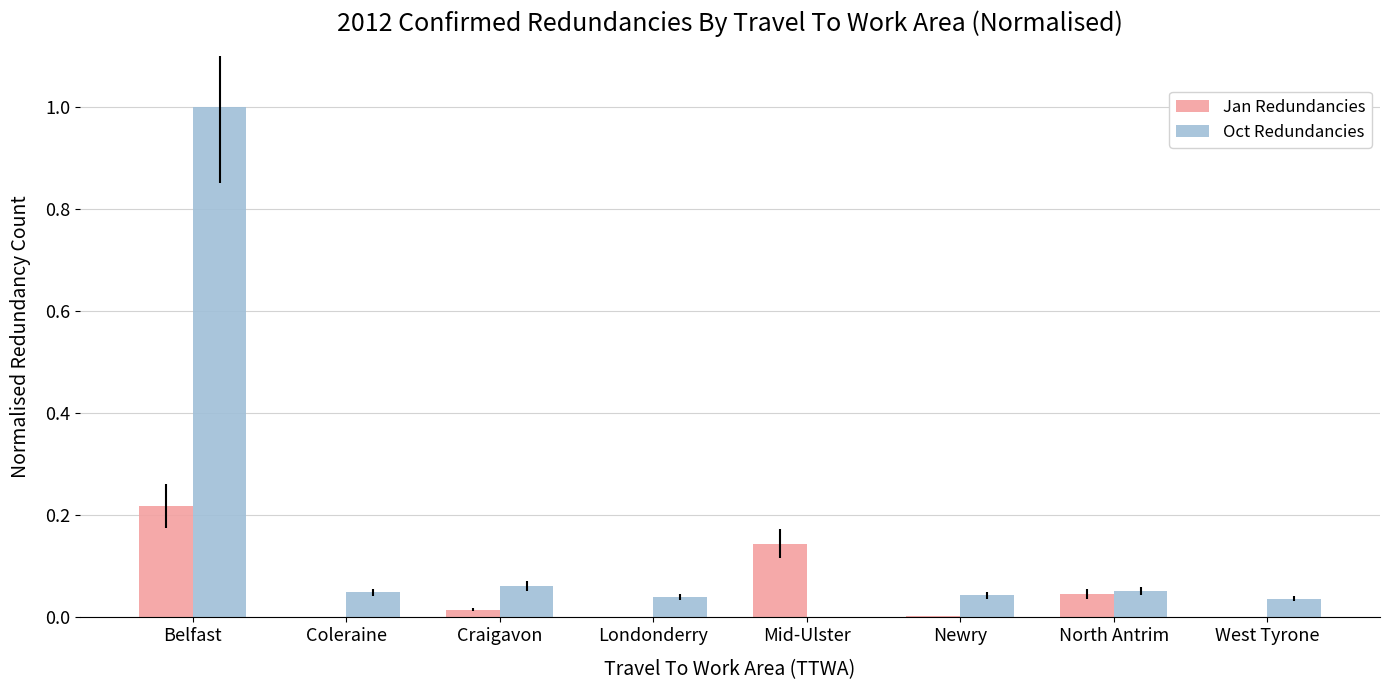

What is the sum of the Oct Redundancies values at Belfast and North Antrim?

1.1